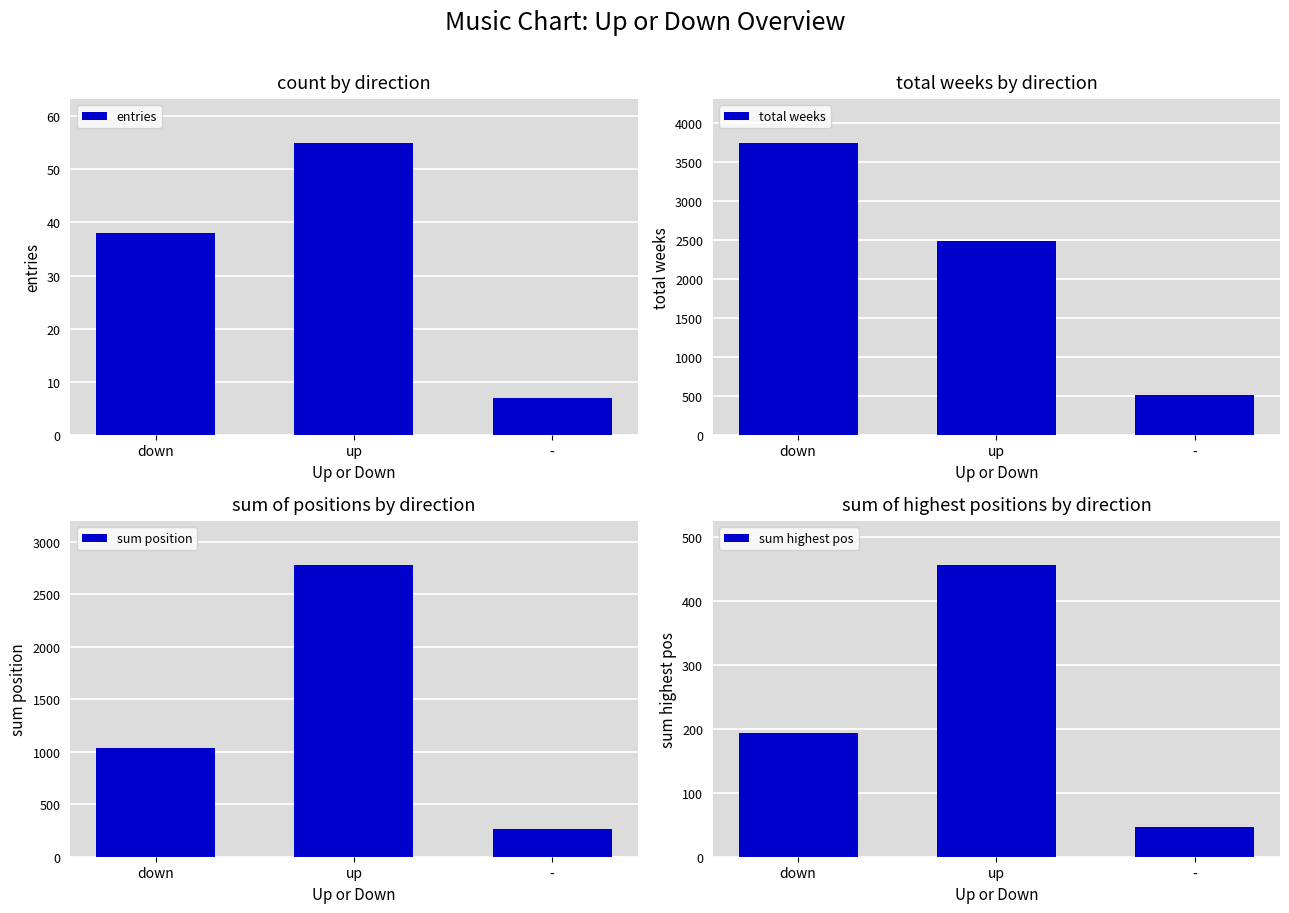

What are all the series names shown in the legend?

entries, total weeks, sum position, sum highest pos